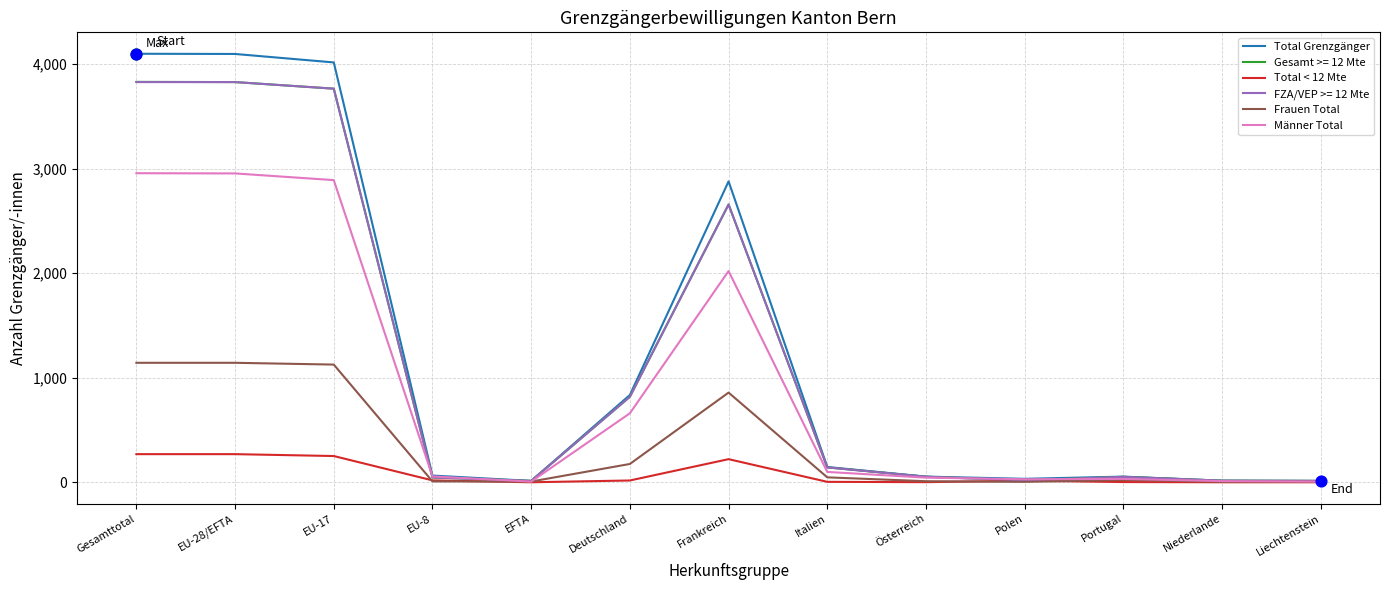

Which series changed the most between Gesamttotal and Polen?

Total Grenzgänger